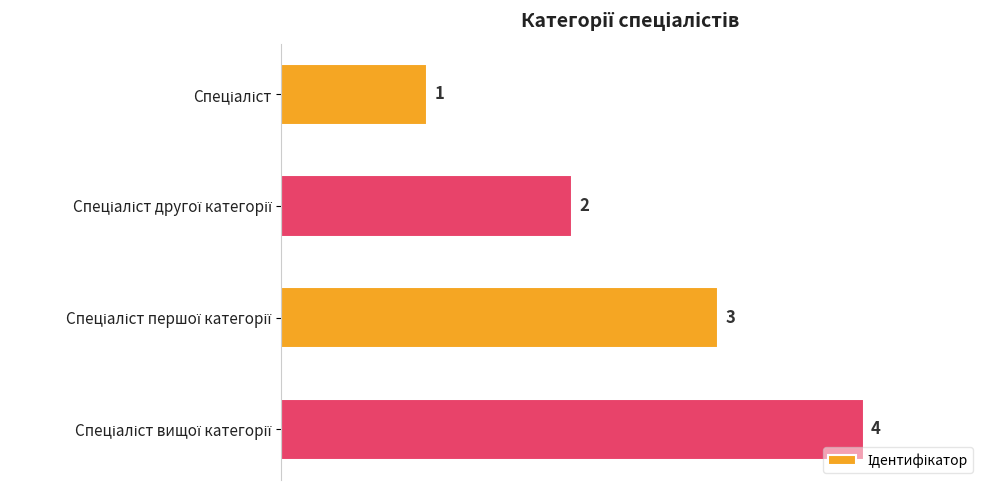

What is the minimum value shown in the chart?

1